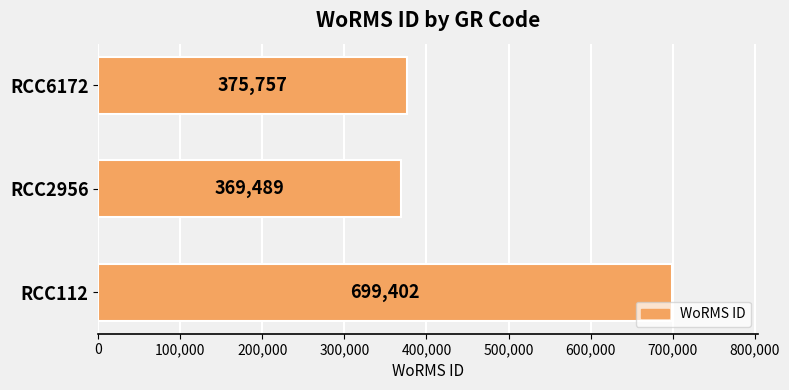

What is the smallest value displayed?

369489